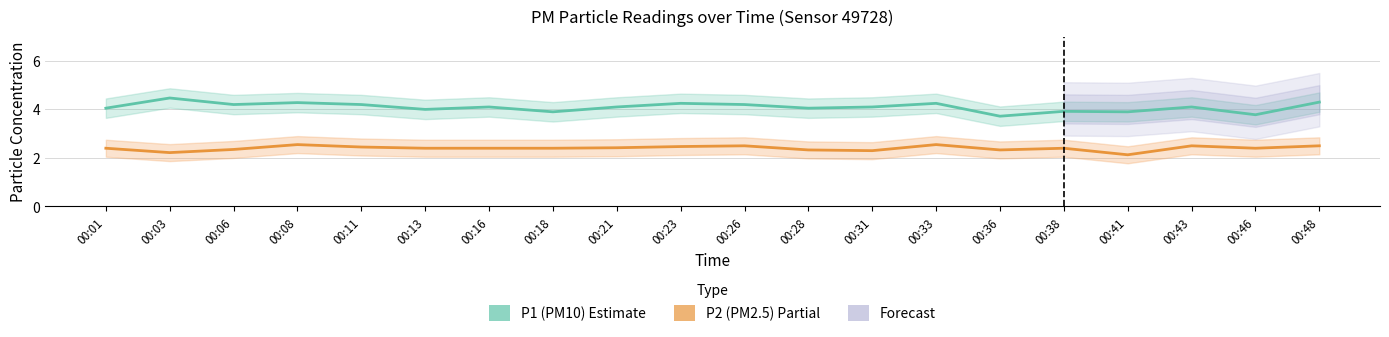

How many series are shown in this chart?

2